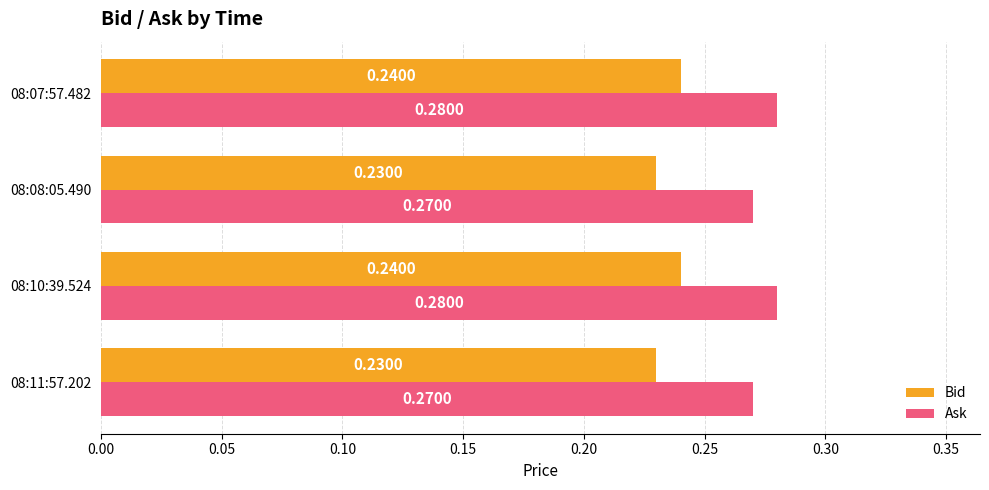

What is the total value across all series at 08:07:57.482?

0.5